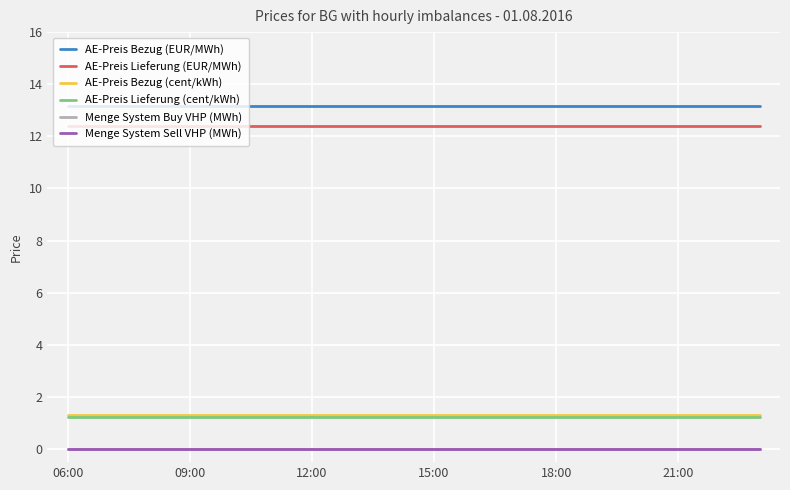

Which label corresponds to the smallest value in the chart?

06:00